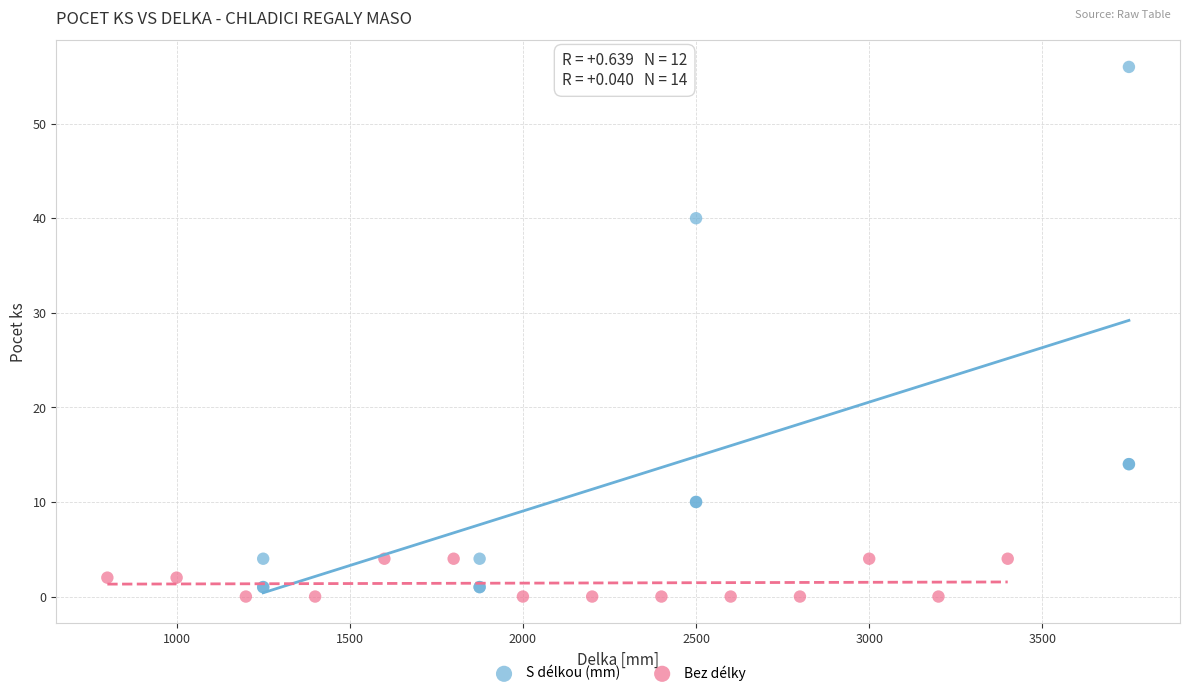

Which series has the widest spread of Y values?

S délkou (mm)